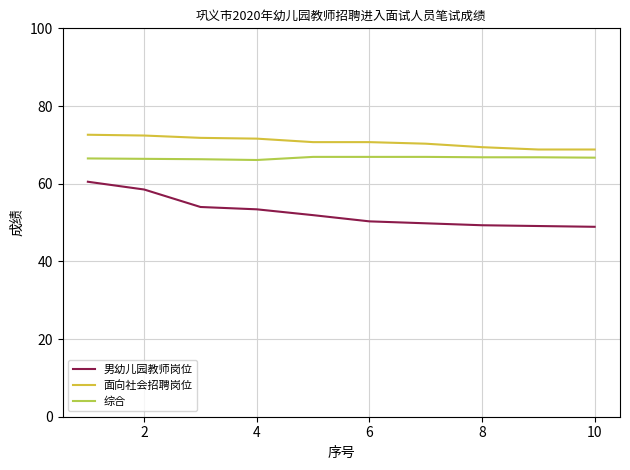

What is the sum of all 男幼儿园教师岗位 values?

525.7